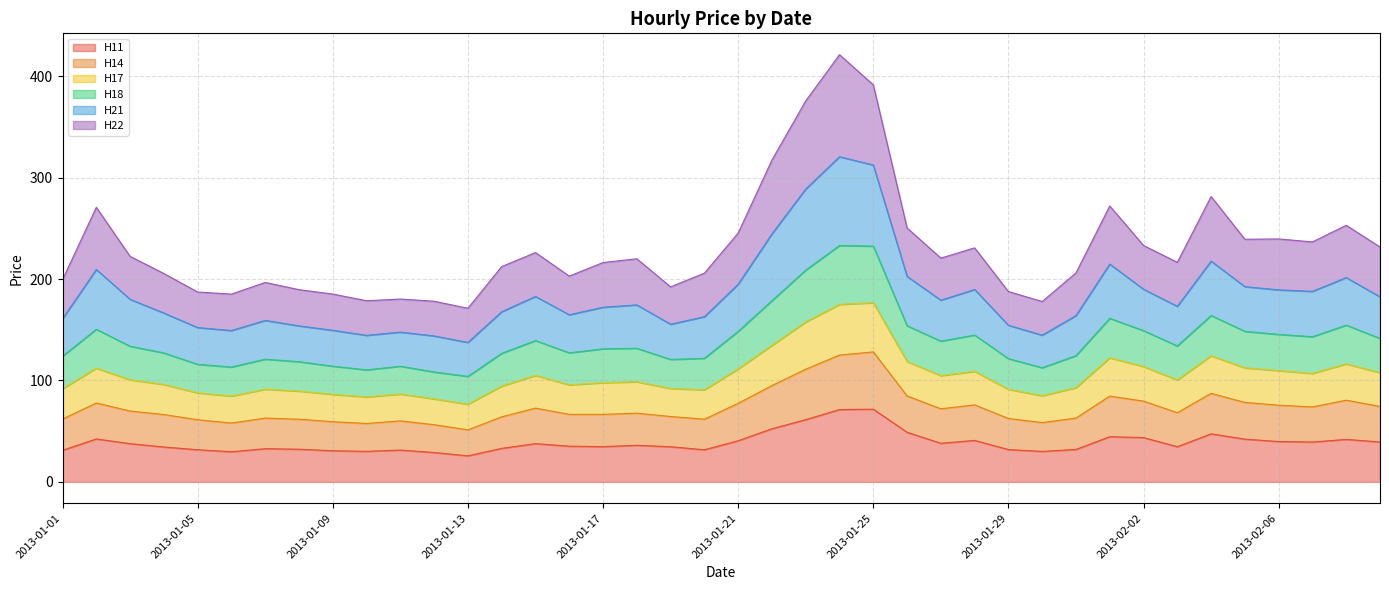

What is the maximum value for H11?

71.7